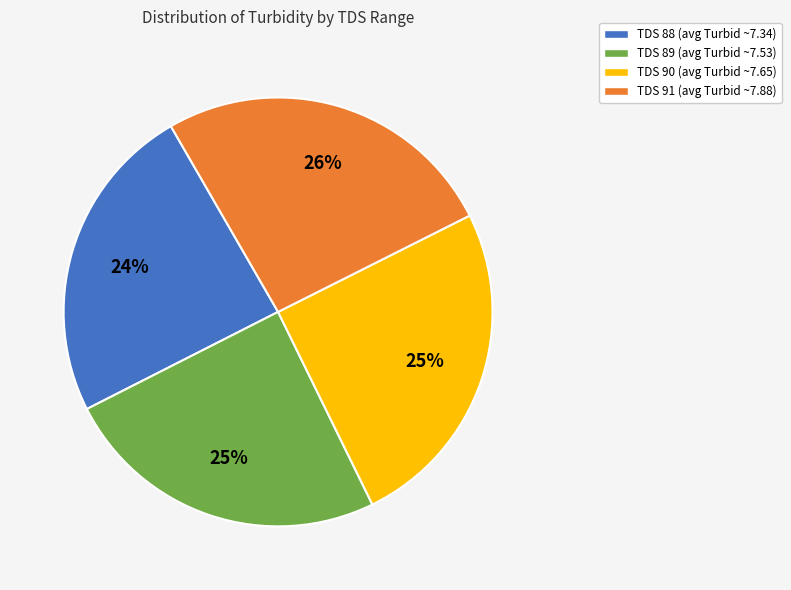

The TDS 88 slice represents 38% of the pie. True or false?

False